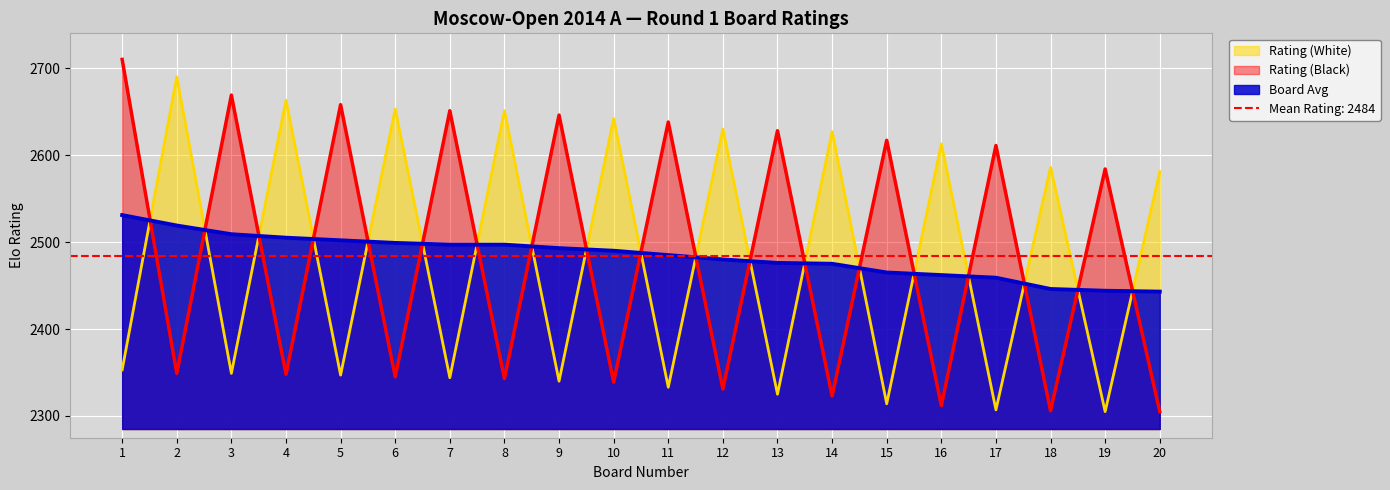

The Board Avg series shows 943 at 11. True or false?

False